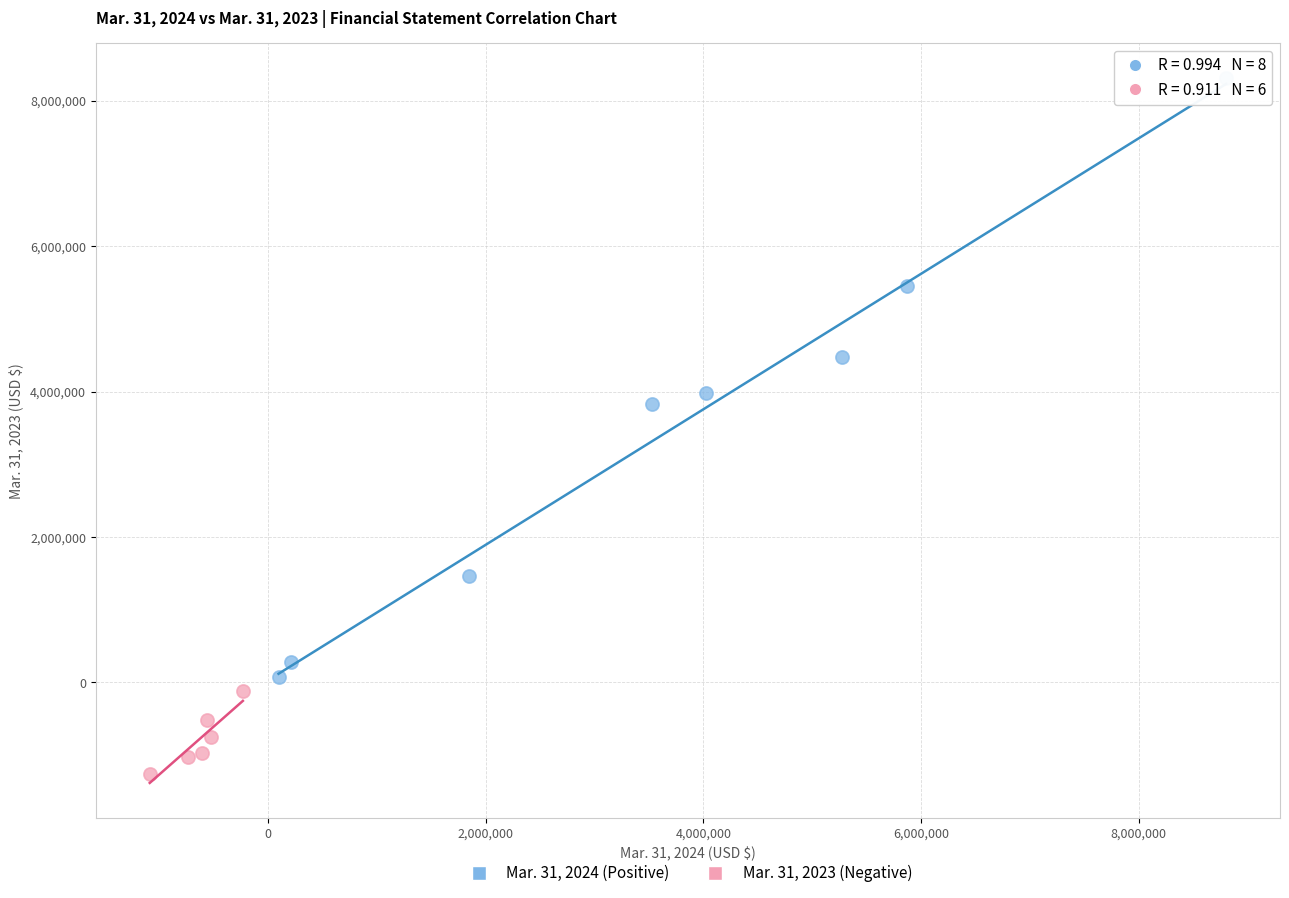

Which series contains the lowest Y value?

Mar. 31, 2023 (Negative)